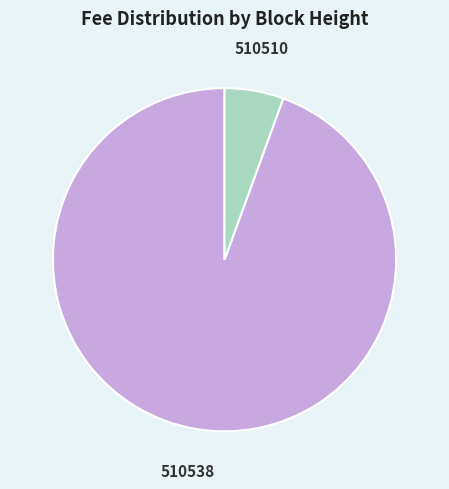

Is there any slice that represents more than half of the pie?

Yes